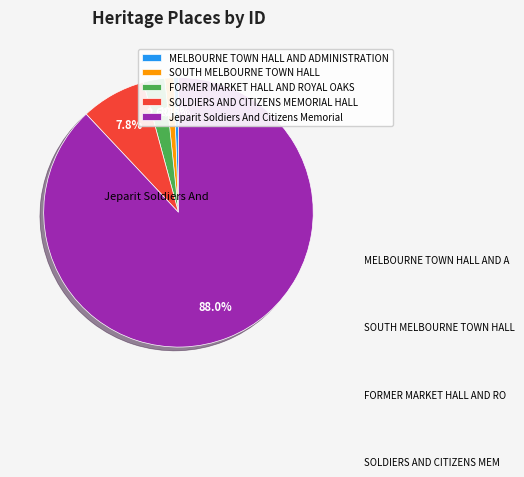

Between Jeparit Soldiers And Citizens Memorial and SOLDIERS AND CITIZENS MEMORIAL HALL, which is larger?

Jeparit Soldiers And Citizens Memorial